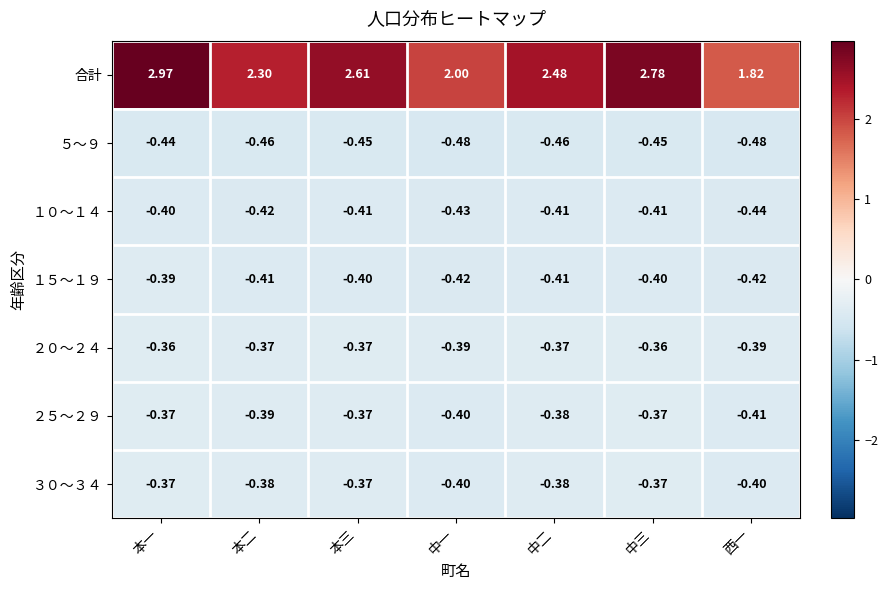

At which label does ５～９ reach its peak?

本一